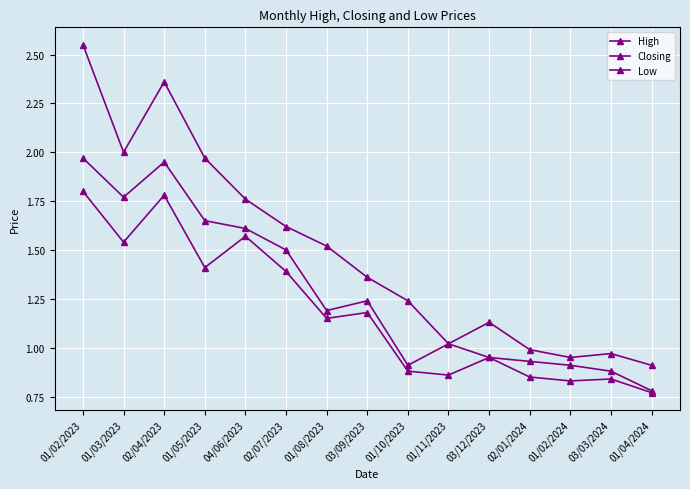

Rank the series by their average value, from highest to lowest.

High, Closing, Low